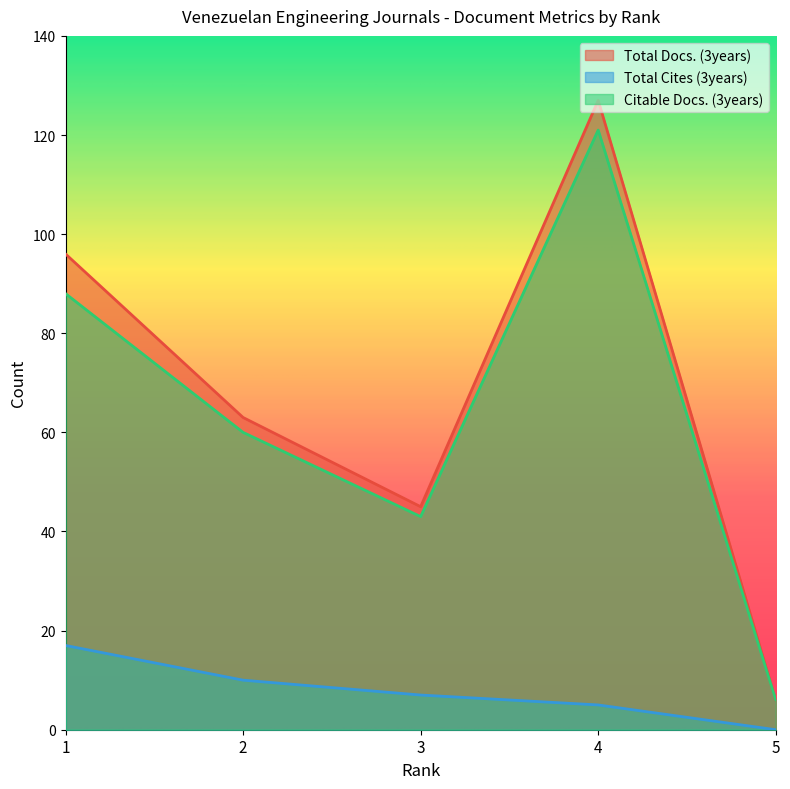

What is the difference between the Total Docs. (3years) values at 2 and 1?

33